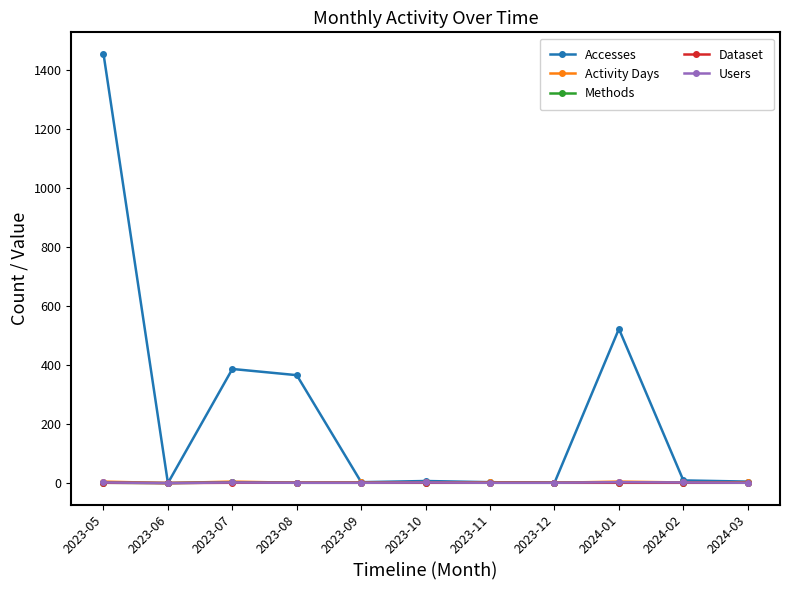

What is the highest value of the Accesses series?

1456